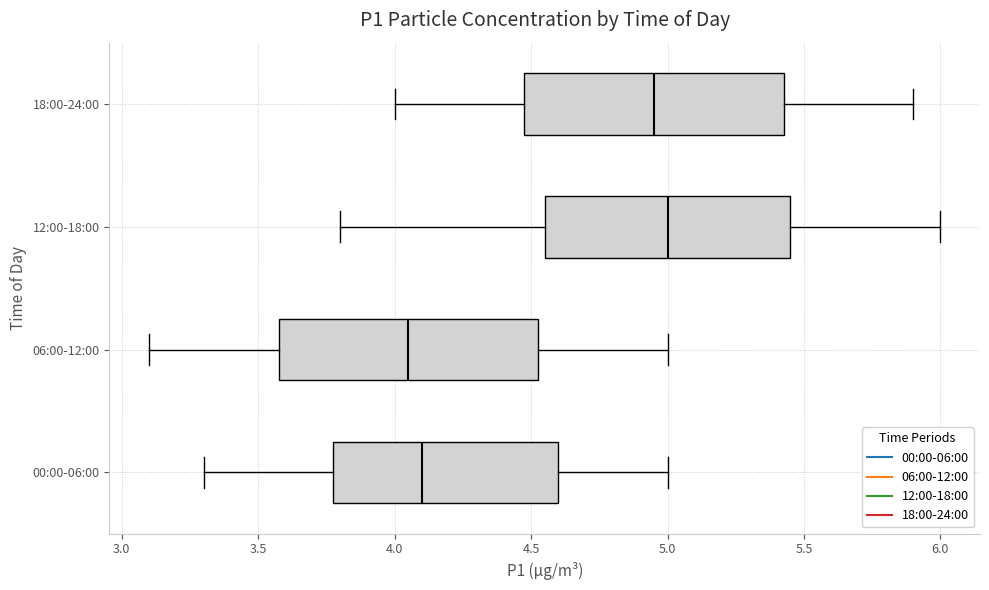

Reading bottom to top, read every box against the x-axis: the position of its median line, the range the box covers, and the ends of its whiskers. The values are not printed on the chart, so give them approximately, as read against the axis.

00:00-06:00: median 4.10, box 3.80 to 4.60, whiskers 3.30 to 5.00
06:00-12:00: median 4.05, box 3.60 to 4.55, whiskers 3.10 to 5.00
12:00-18:00: median 5.00, box 4.55 to 5.45, whiskers 3.80 to 6.00
18:00-24:00: median 4.95, box 4.50 to 5.45, whiskers 4.00 to 5.90